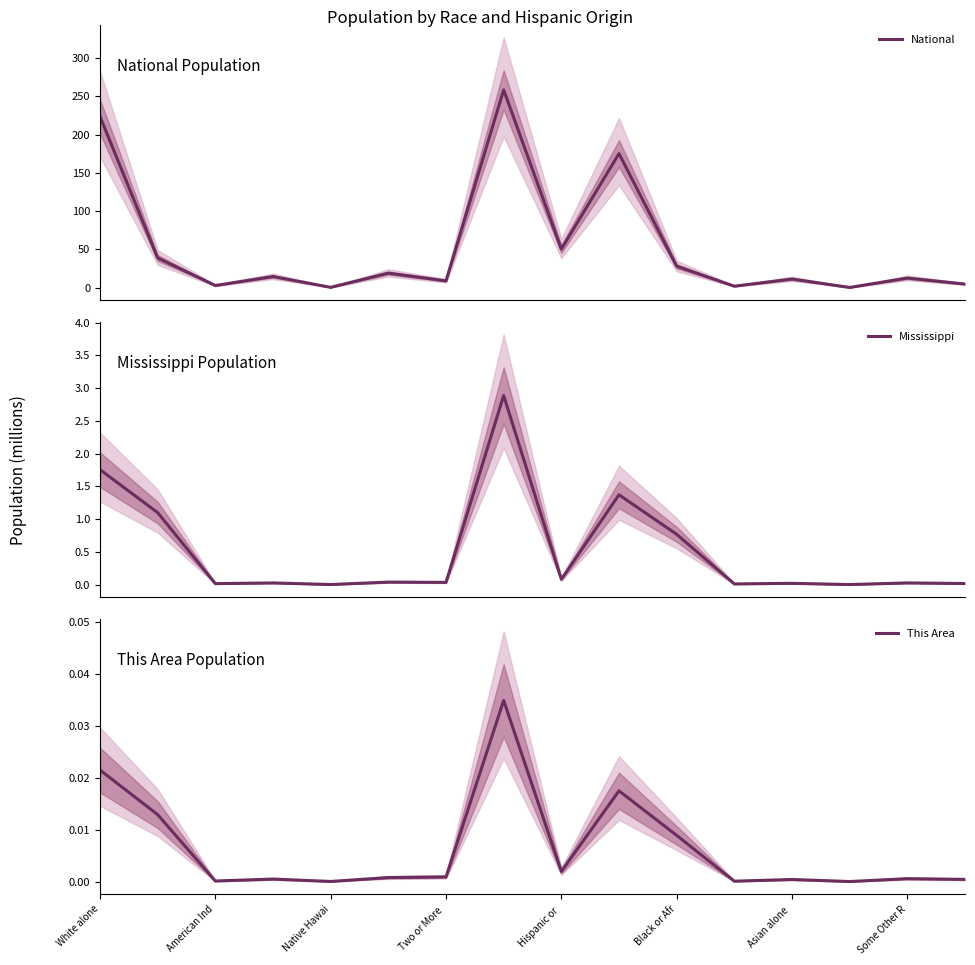

What is the maximum value for Mississippi?

2.9